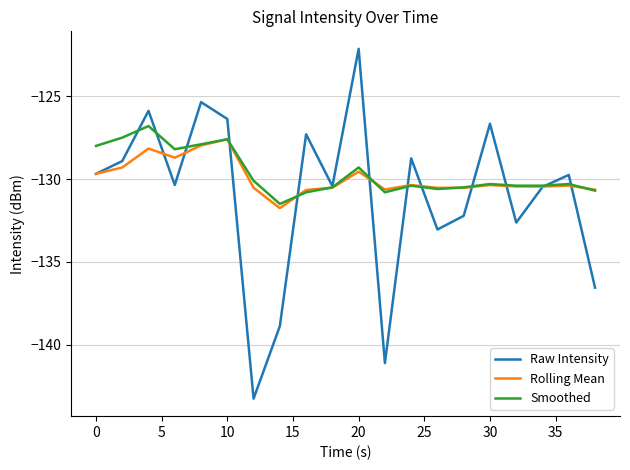

What is the maximum value shown in the chart?

-122.1